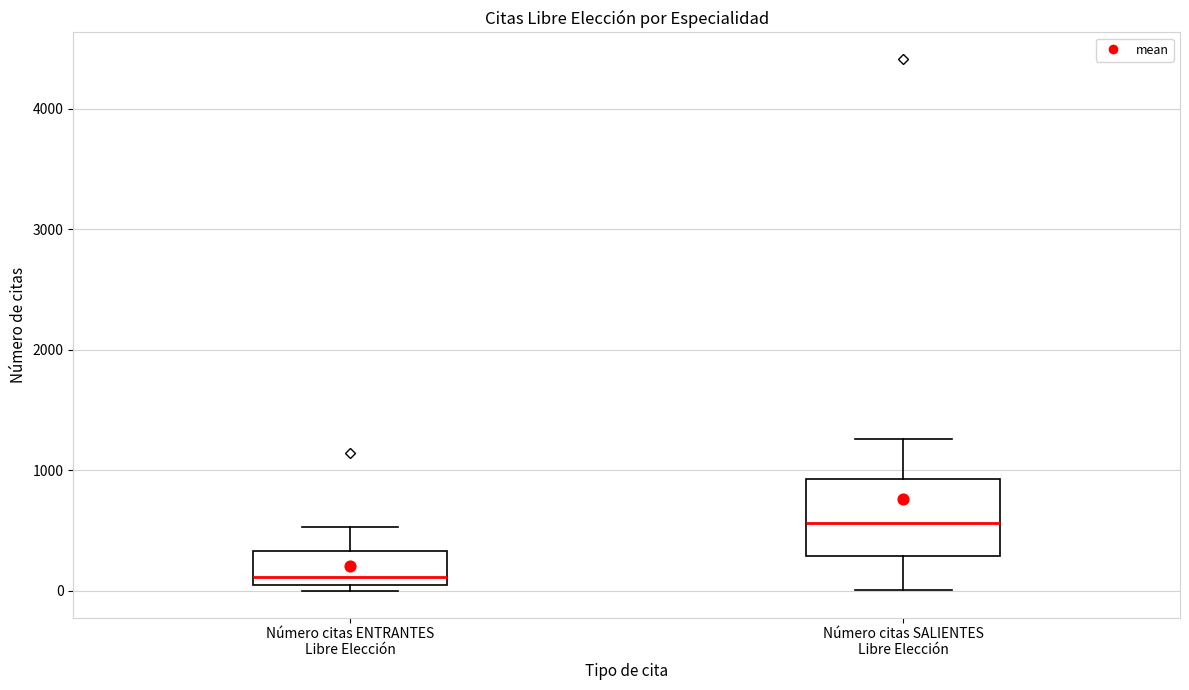

Which box is the tallest, from its lower edge to its upper edge?

Número citas SALIENTES Libre Elección